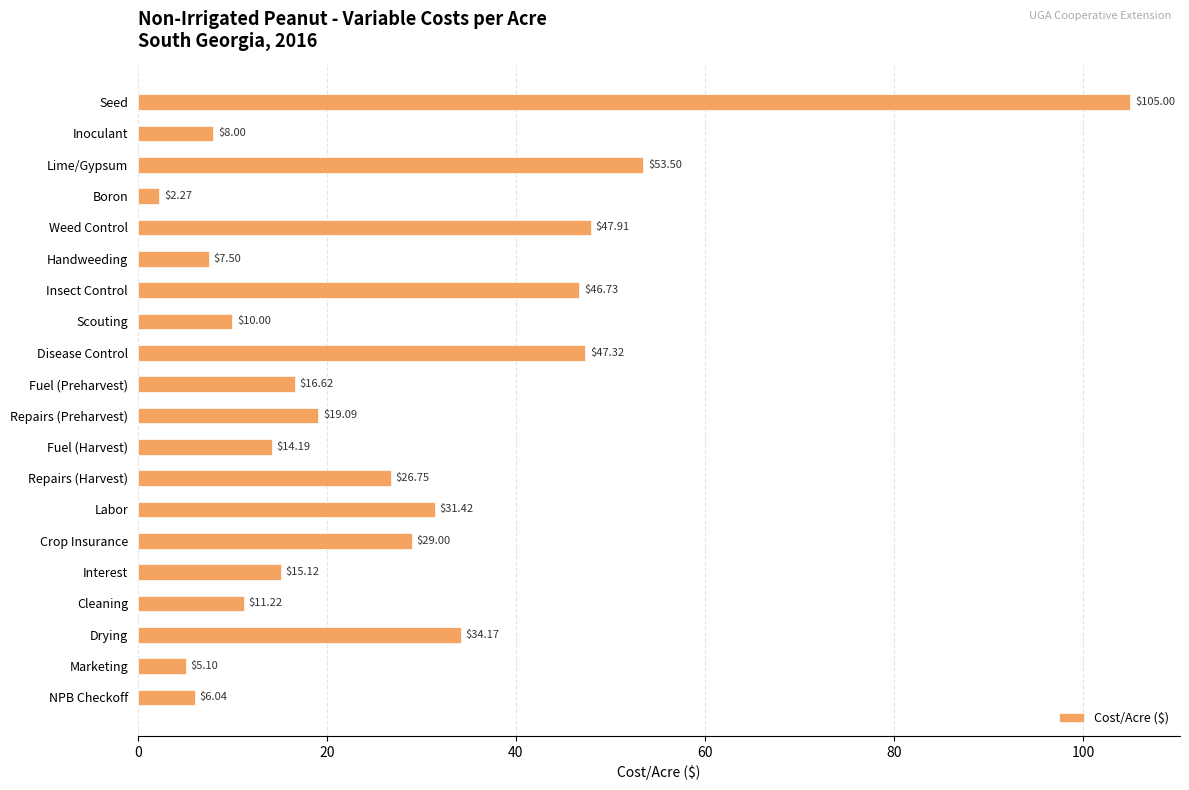

What is the ratio of the value at Insect Control to the value at Disease Control?

1.0